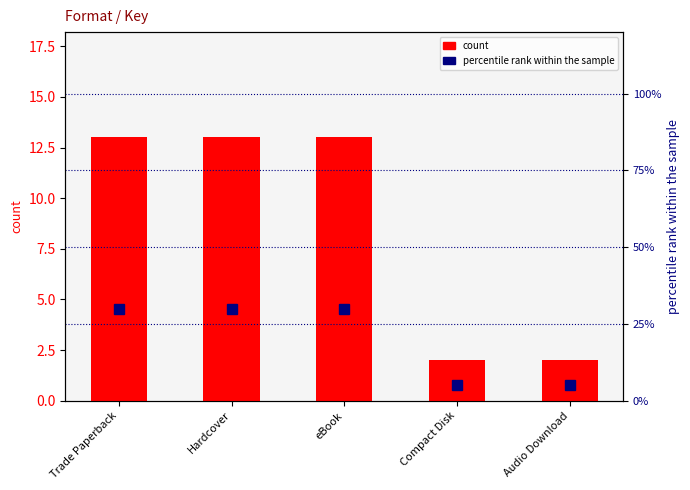

What is the average value of the count series?

9